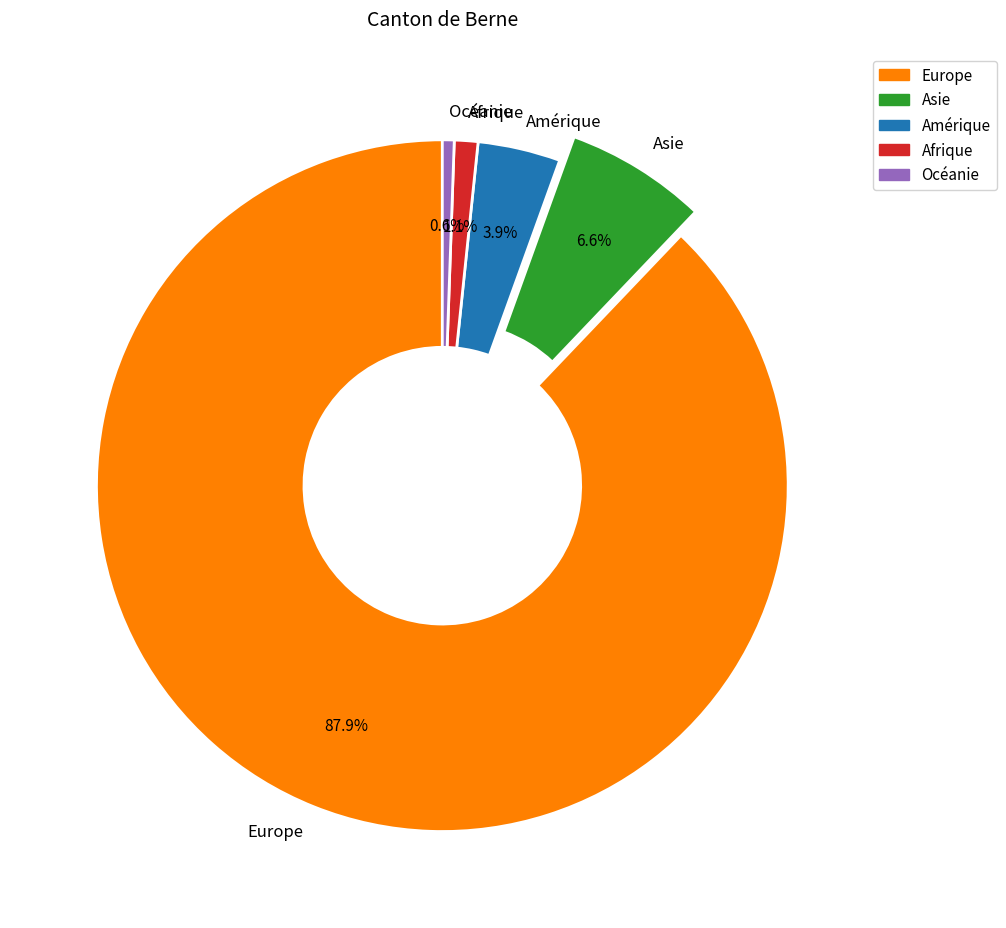

Rank the categories by value from highest to lowest.

Europe, Asie, Amérique, Afrique, Océanie